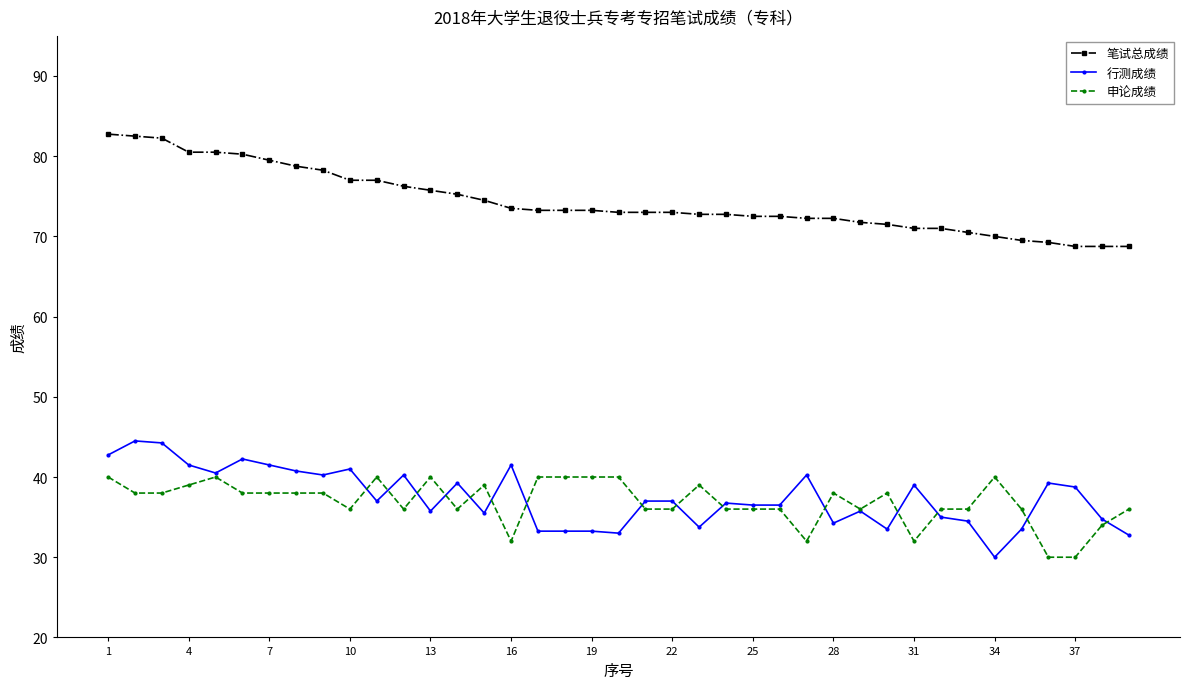

Count the number of data series in this chart.

3